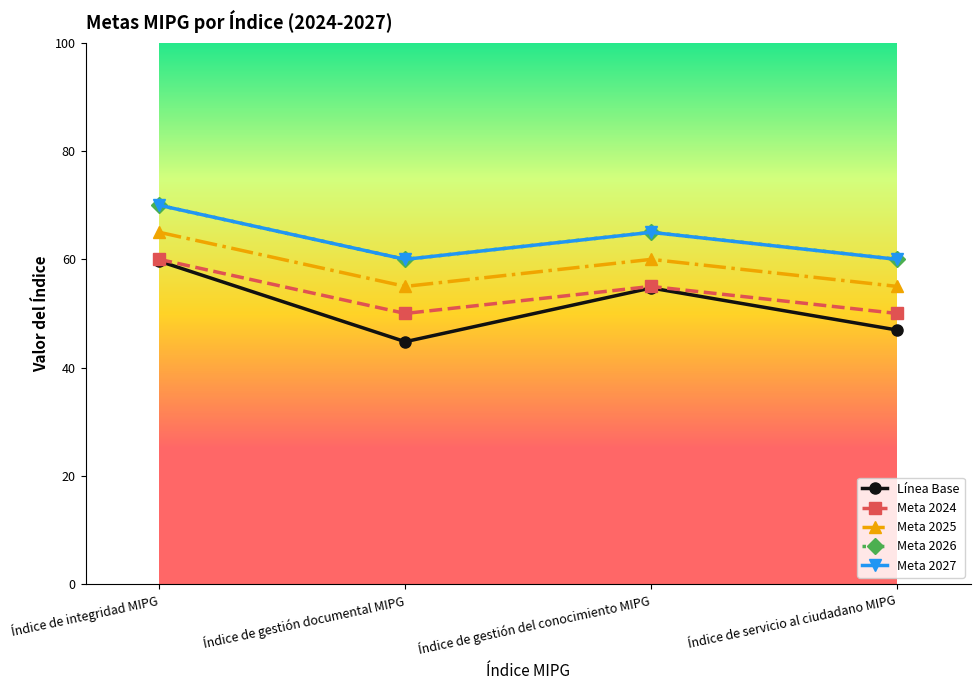

Which label corresponds to the smallest value in the chart?

Índice de gestión documental MIPG